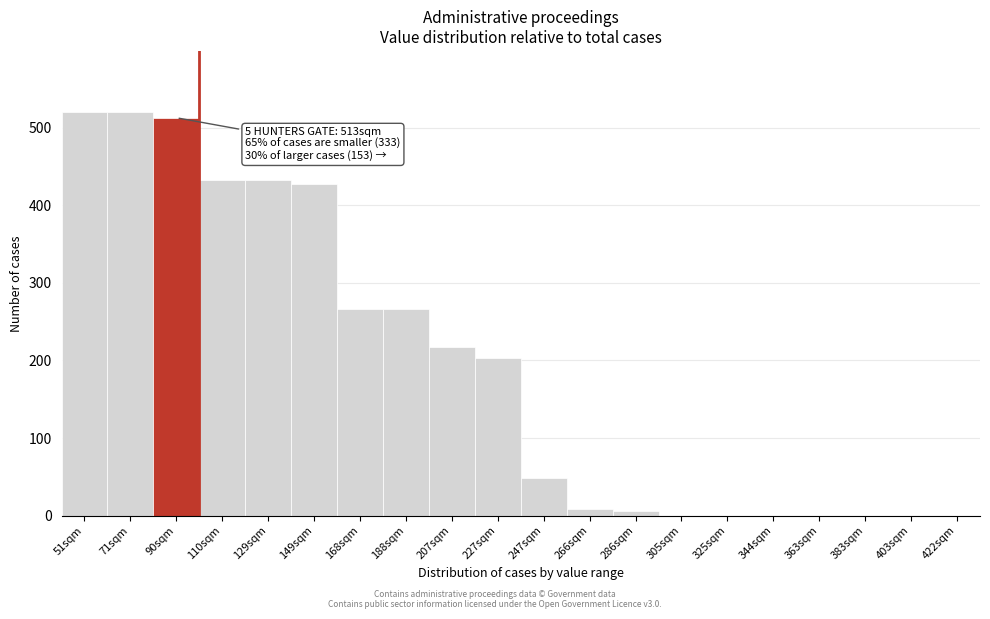

What is the sum of all values?

3863